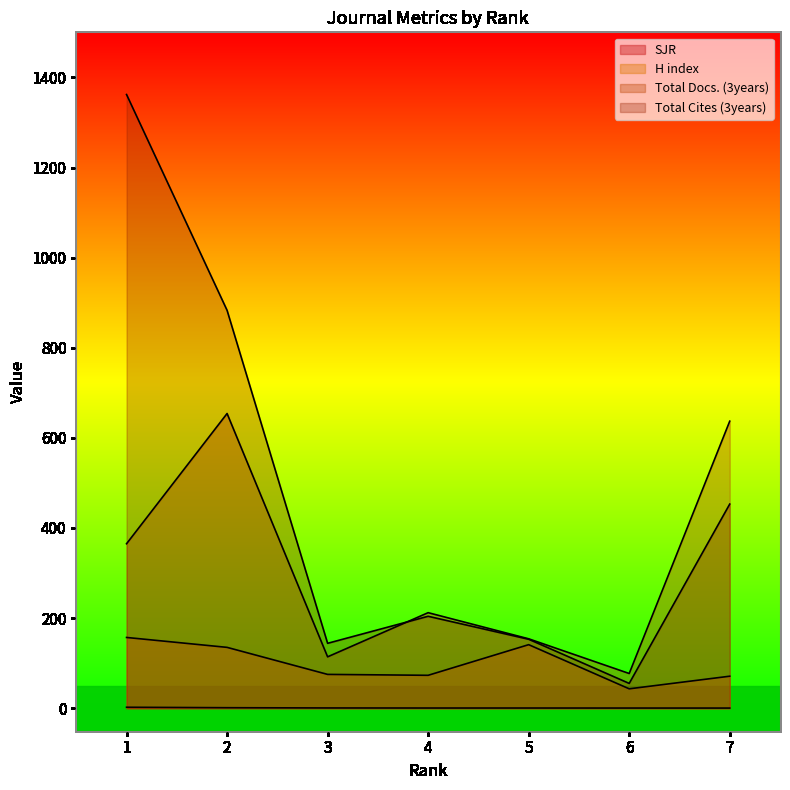

Which label corresponds to the smallest value in the chart?

7